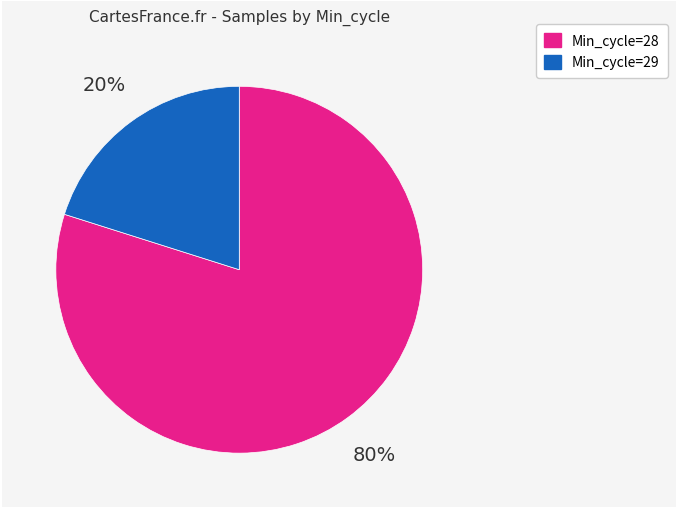

Count the number of slices in the pie.

2